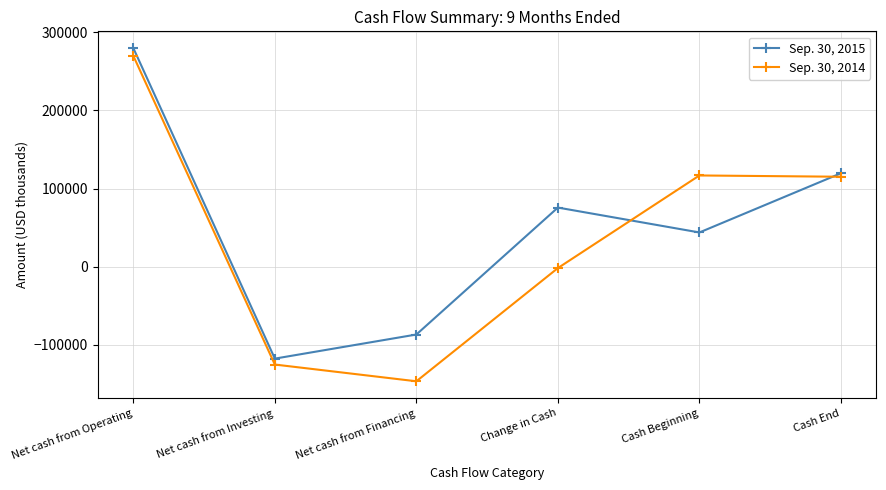

What value does the Sep. 30, 2015 series have at Net cash from Investing, to the nearest 50?

-117500